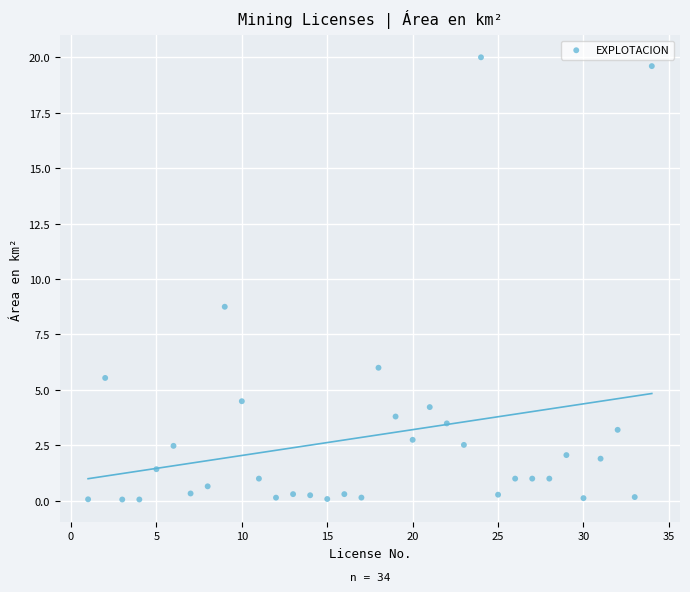

What Y value in the scatter plot is closest to 10?

8.8